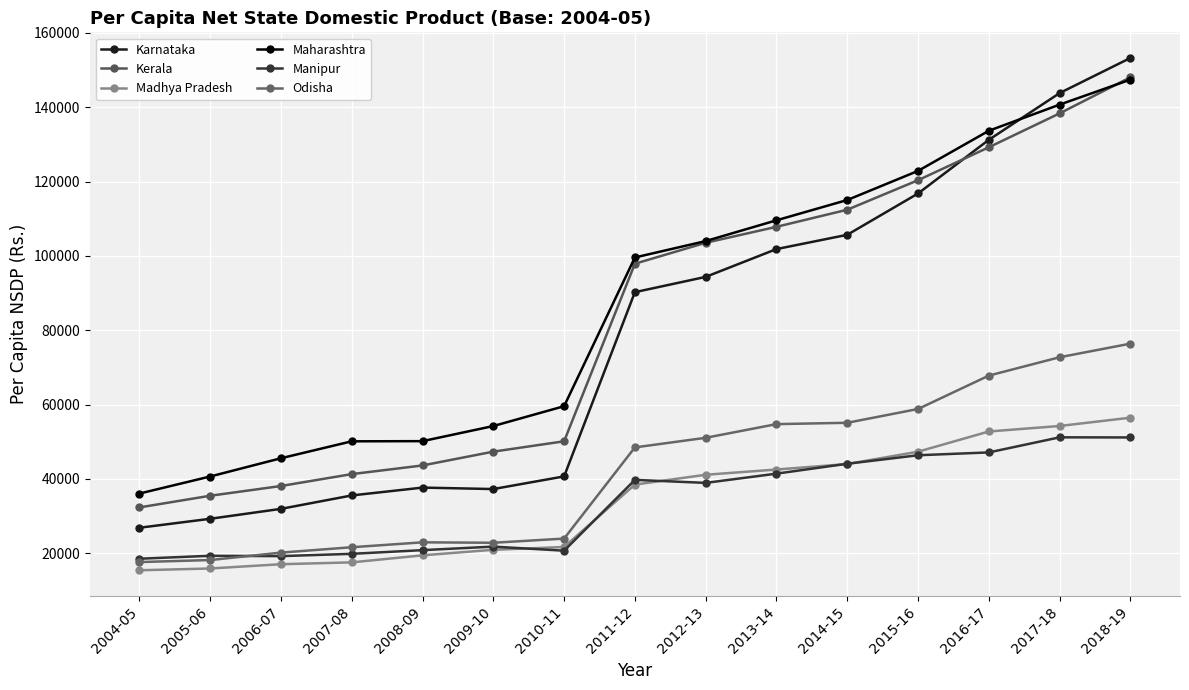

What is the difference between the highest and lowest values at 2010-11?

38876